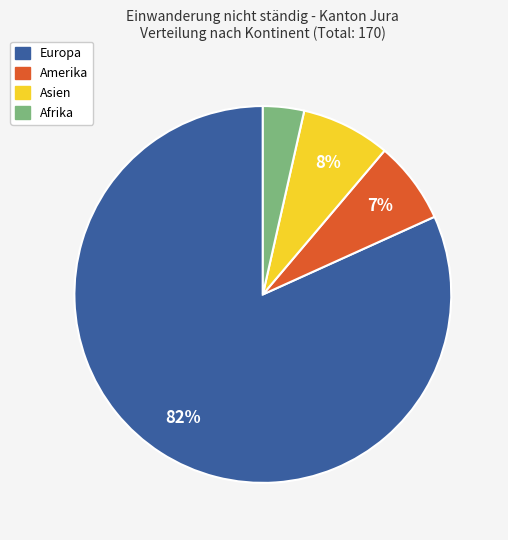

Which slice is the largest?

Europa